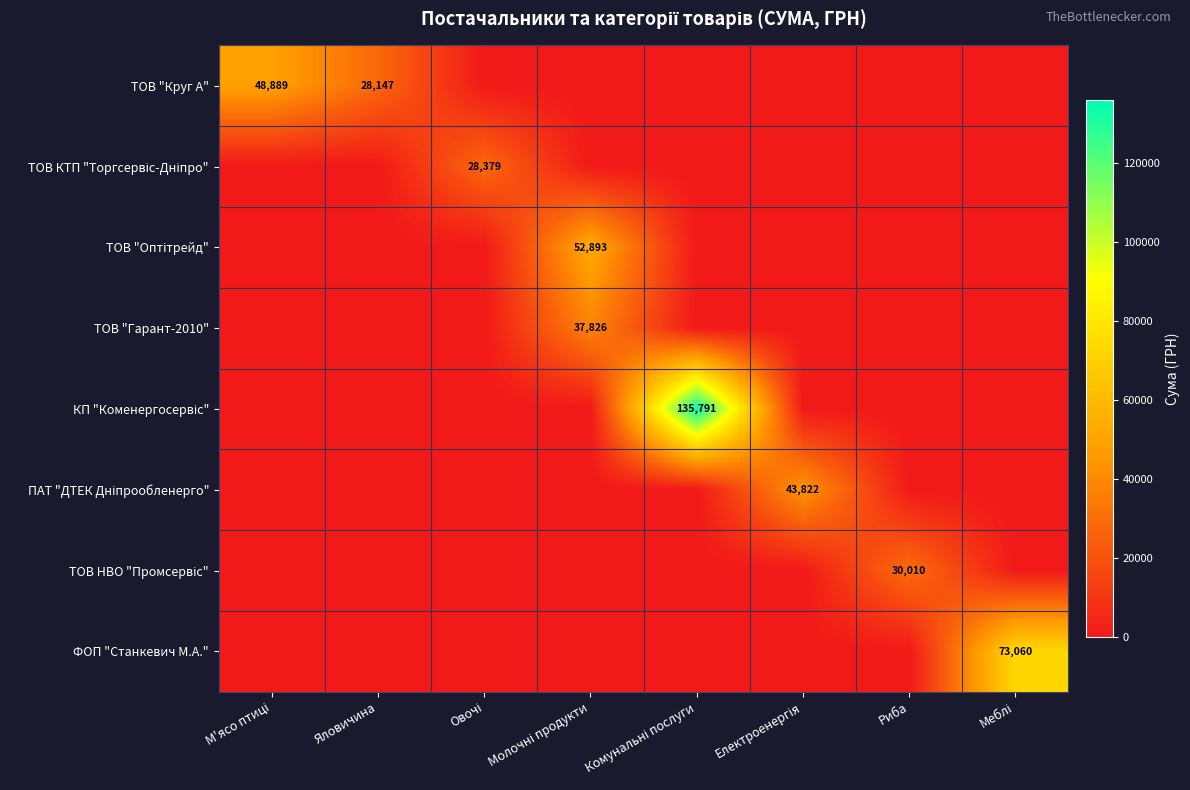

At how many categories does at least one series exceed 91504?

1